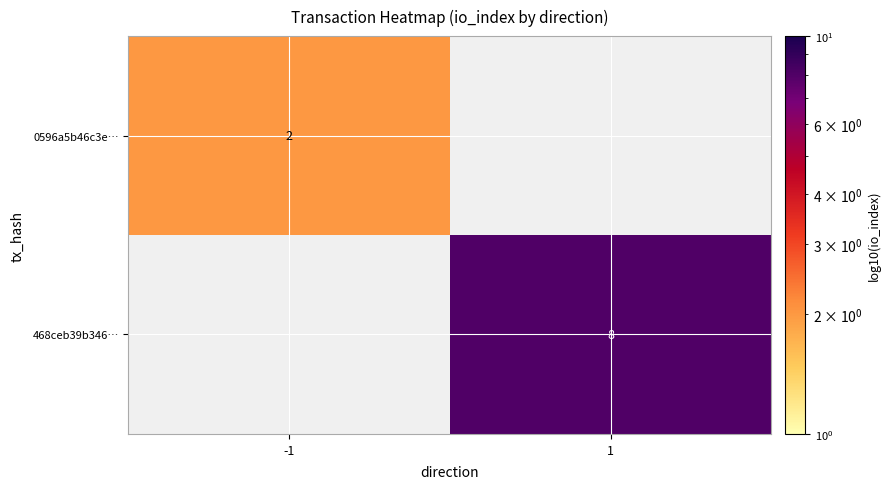

The value of 468ceb39b346… at 1 is 8. True or false?

True